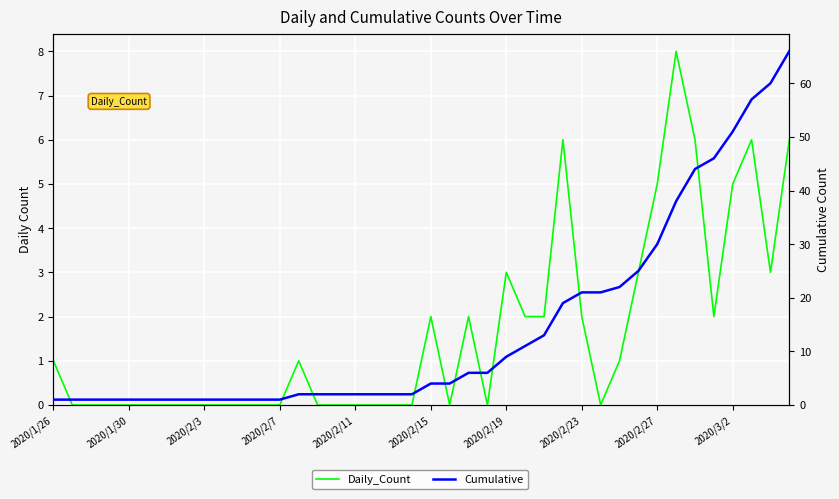

Is it true that Daily_Count equals 9 at 2020/2/27?

False